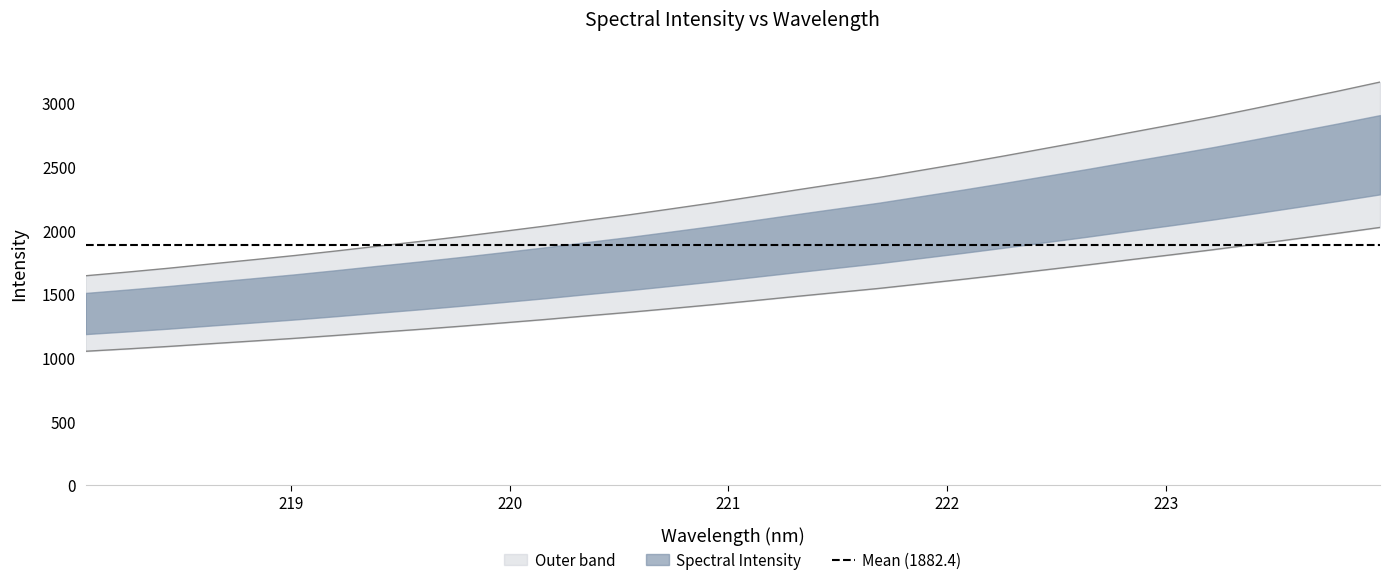

What is the minimum value shown in the chart?

1050.1